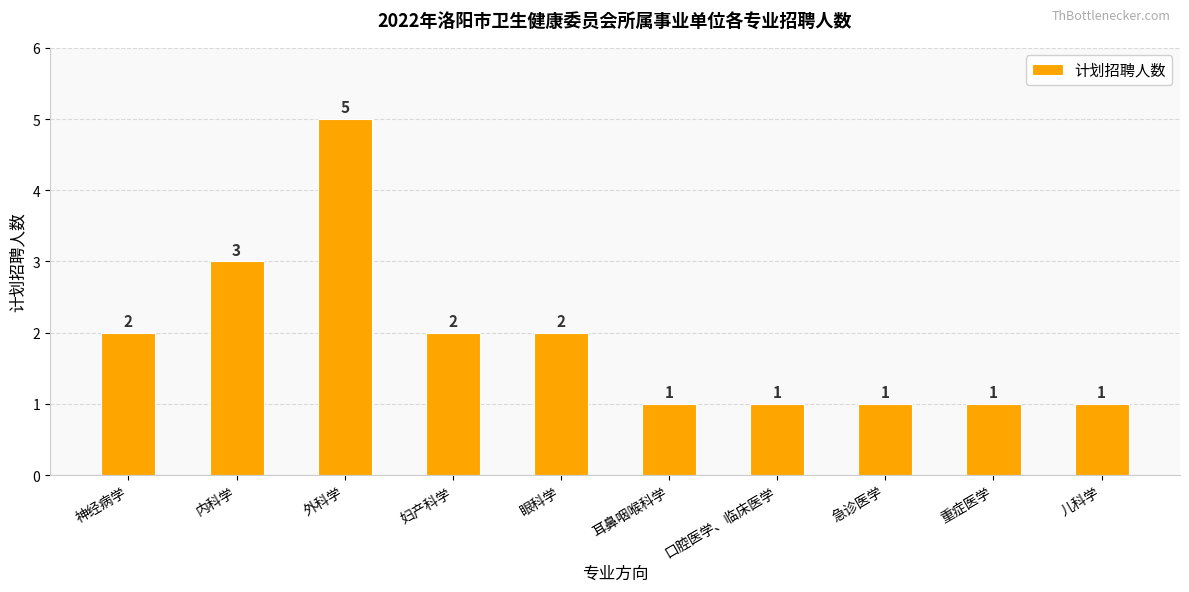

What is the difference between the maximum and second lowest values?

4